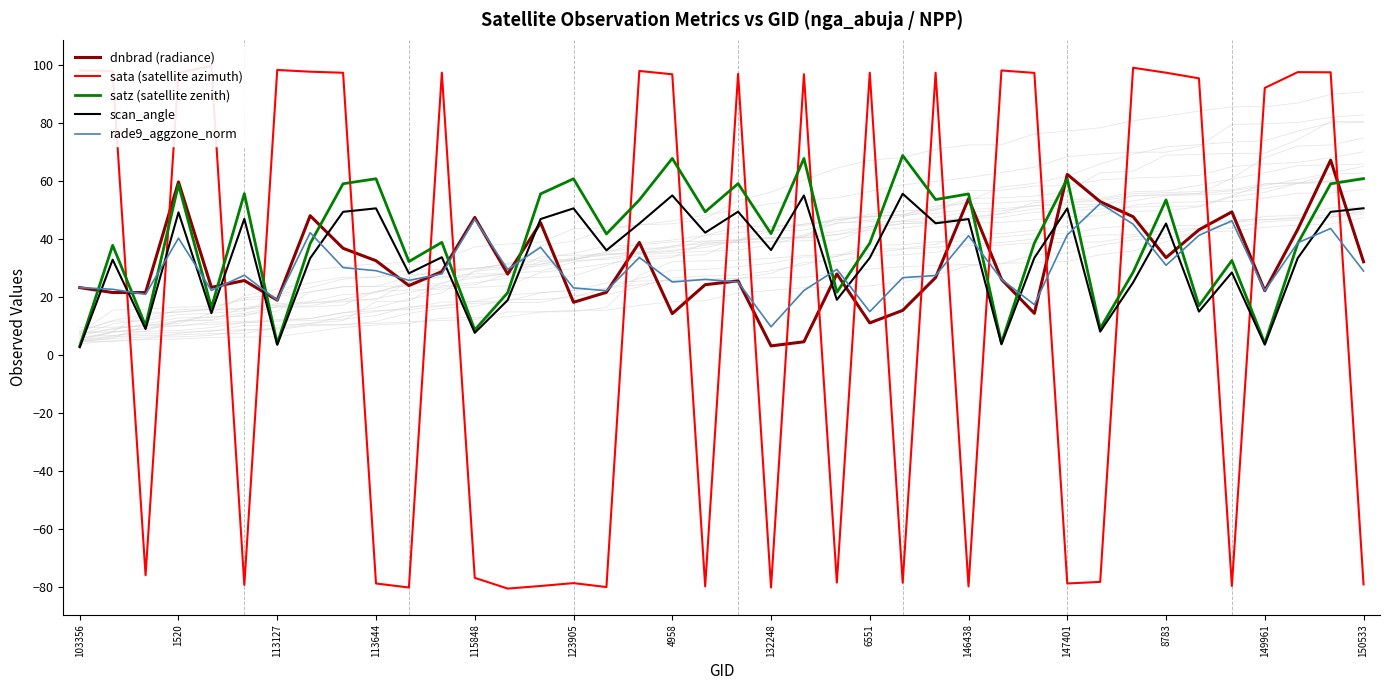

Is it true that rade9_aggzone_norm equals 14.3 at 146438?

False